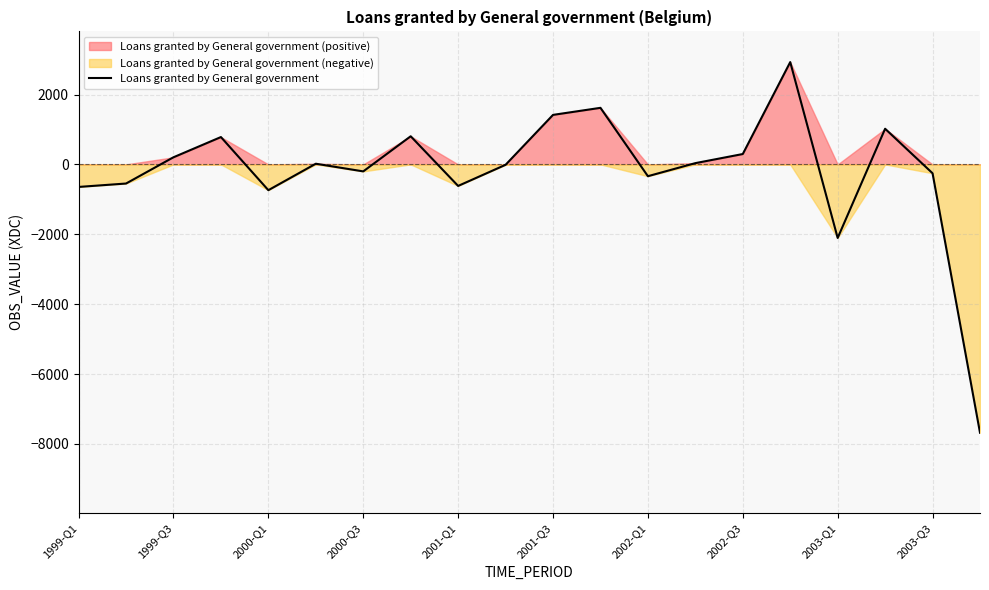

Where is Loans granted by General government nearest to the value -2376?

2003-Q1